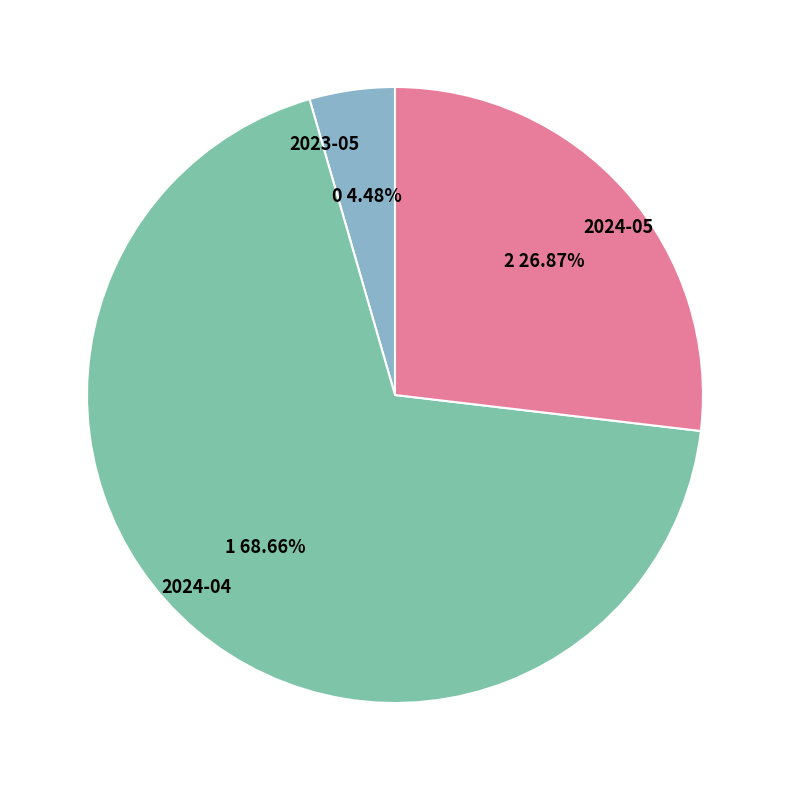

What is the largest slice in the pie chart?

2024-04